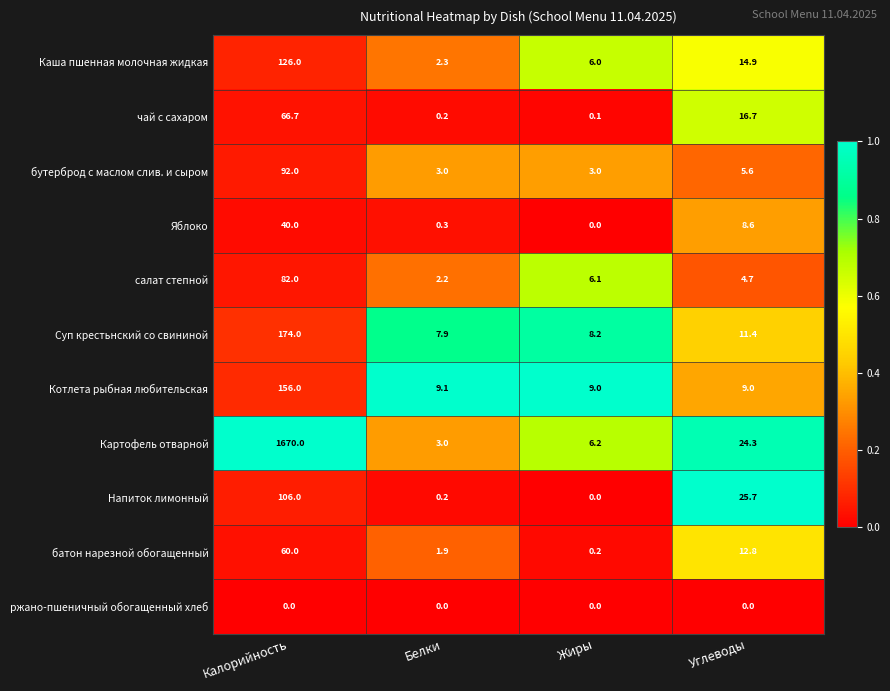

The value of Каша пшенная молочная жидкая at Жиры is 6.0. True or false?

True